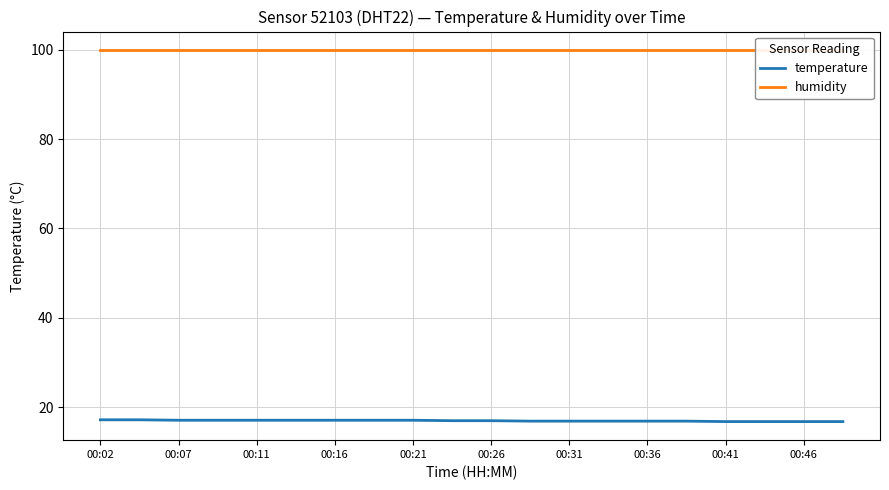

True or false: temperature and humidity cross at least once.

False